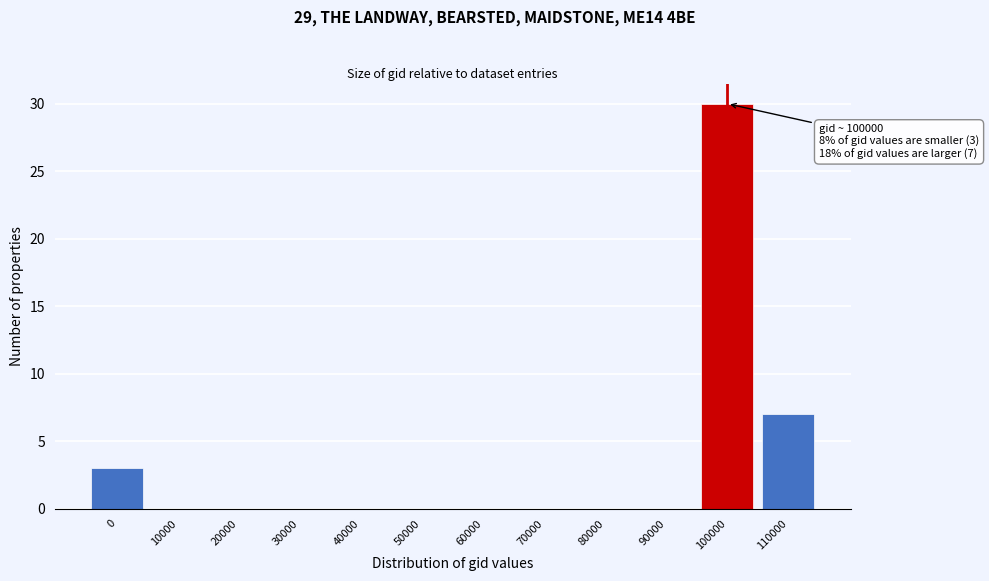

Reading left to right, what are all the values shown in this chart?

0=3	10000=0	20000=0	30000=0	40000=0	50000=0	60000=0	70000=0	80000=0	90000=0	100000=30	110000=7